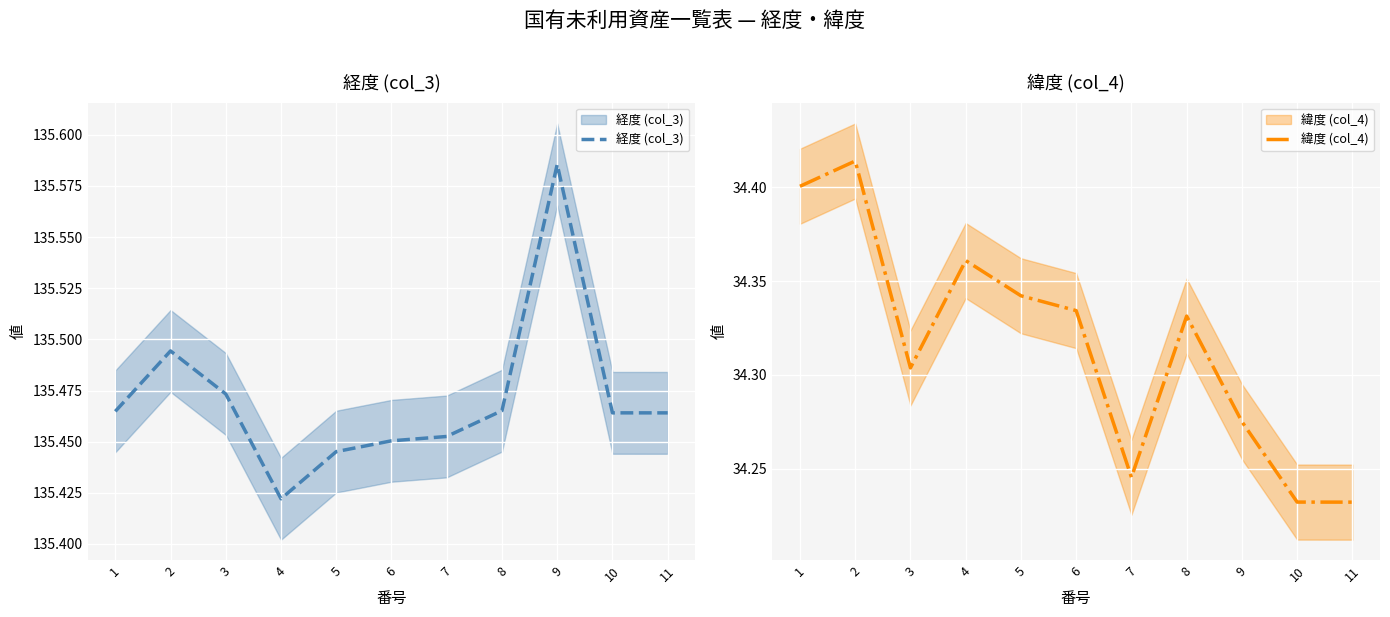

At how many categories does at least one series exceed 52?

11